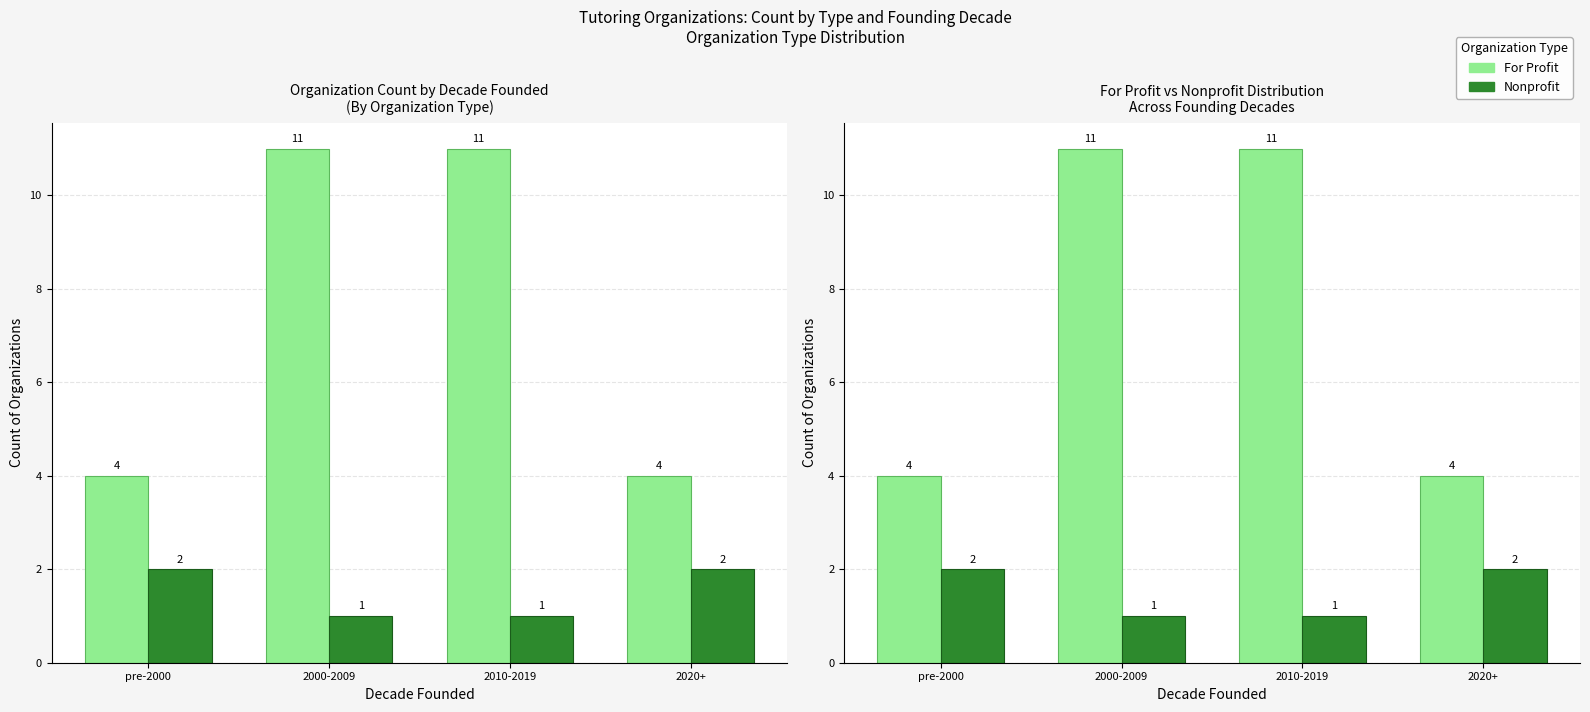

Which series has the largest total across all categories?

For Profit